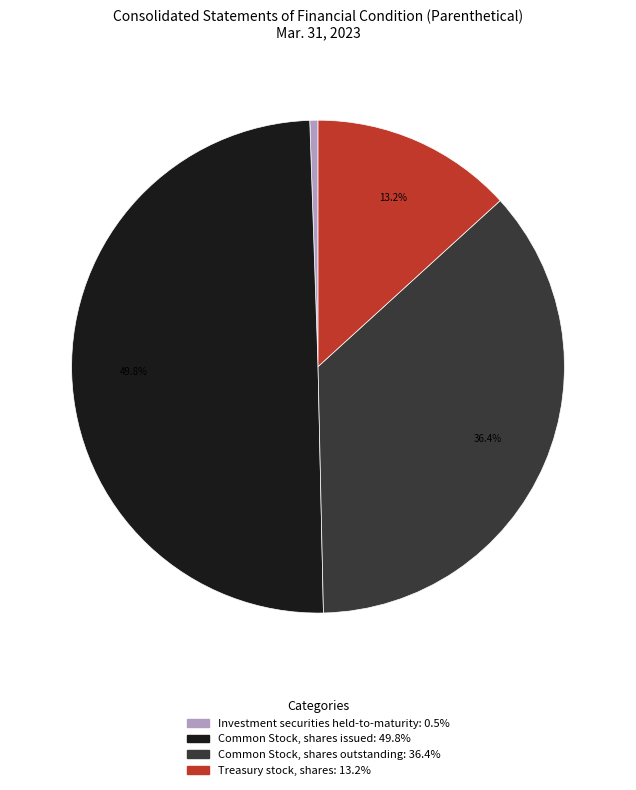

How much of the chart is everything except Treasury stock, shares?

86.8%